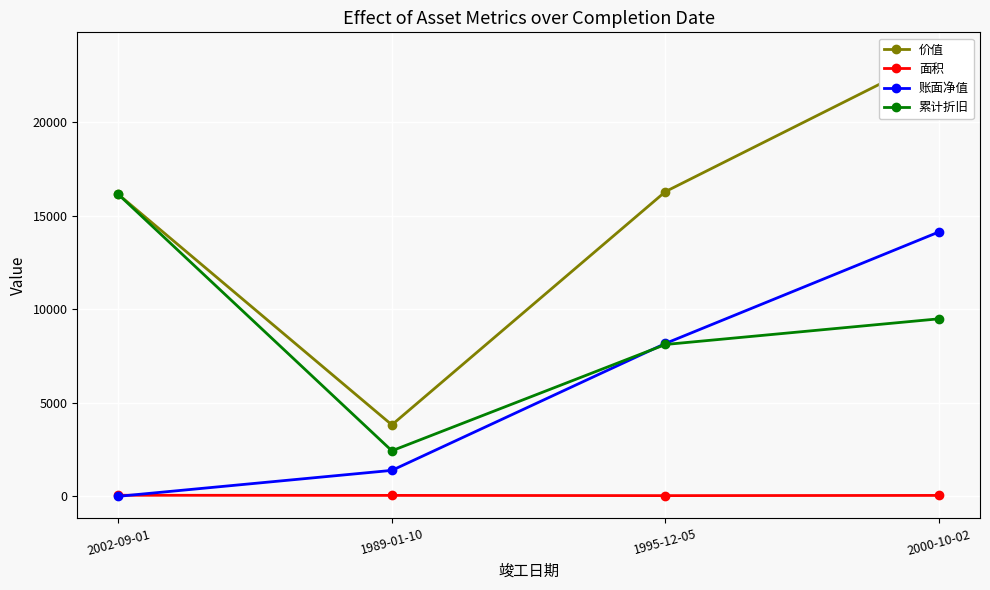

True or false: 面积 and 累计折旧 cross at least once.

False